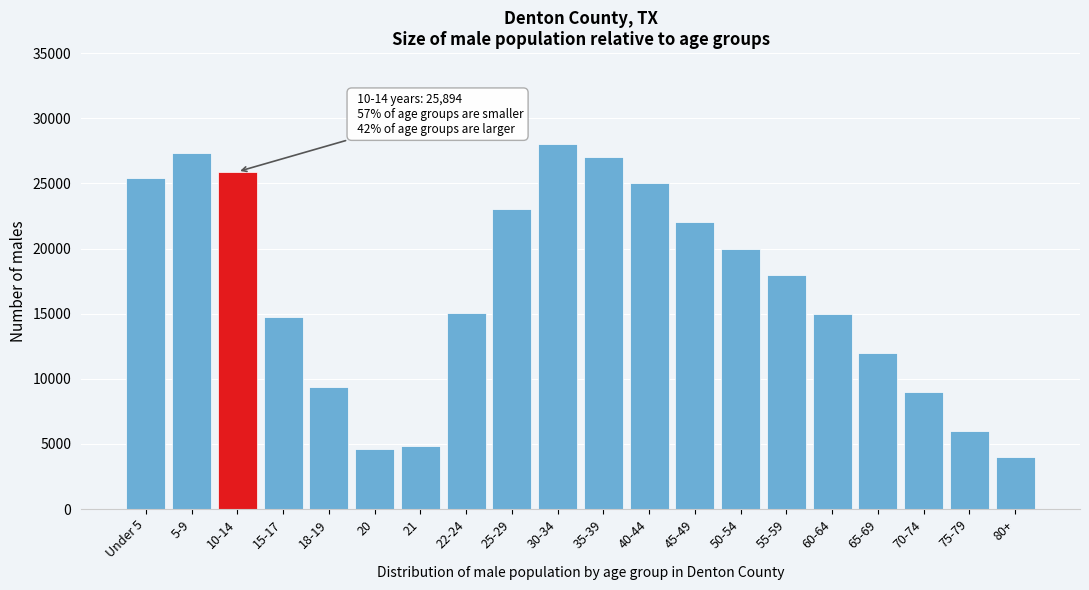

What is the smallest value displayed?

4000